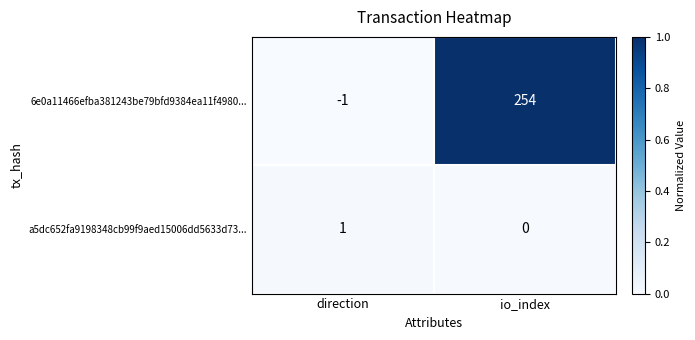

Reading left to right, list all the values displayed in this chart.

6e0a11466efba381243be79bfd9384ea11f4980...: direction=-1	io_index=254
a5dc652fa9198348cb99f9aed15006dd5633d73...: direction=1	io_index=0